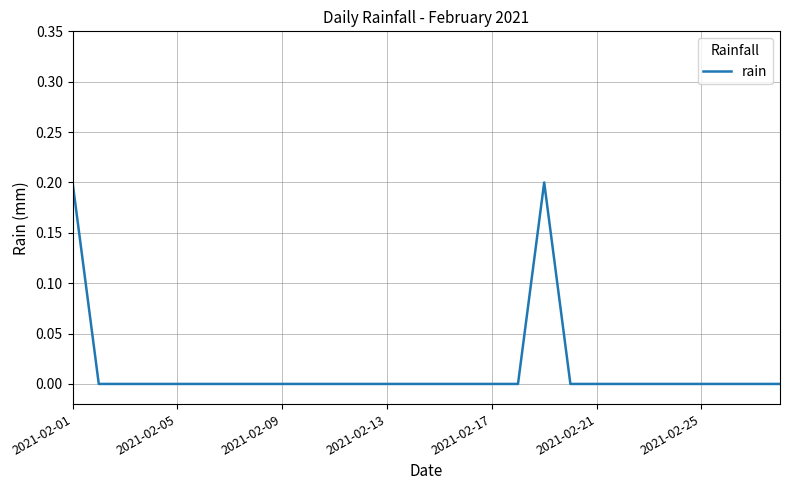

How many lines are shown in the chart?

1